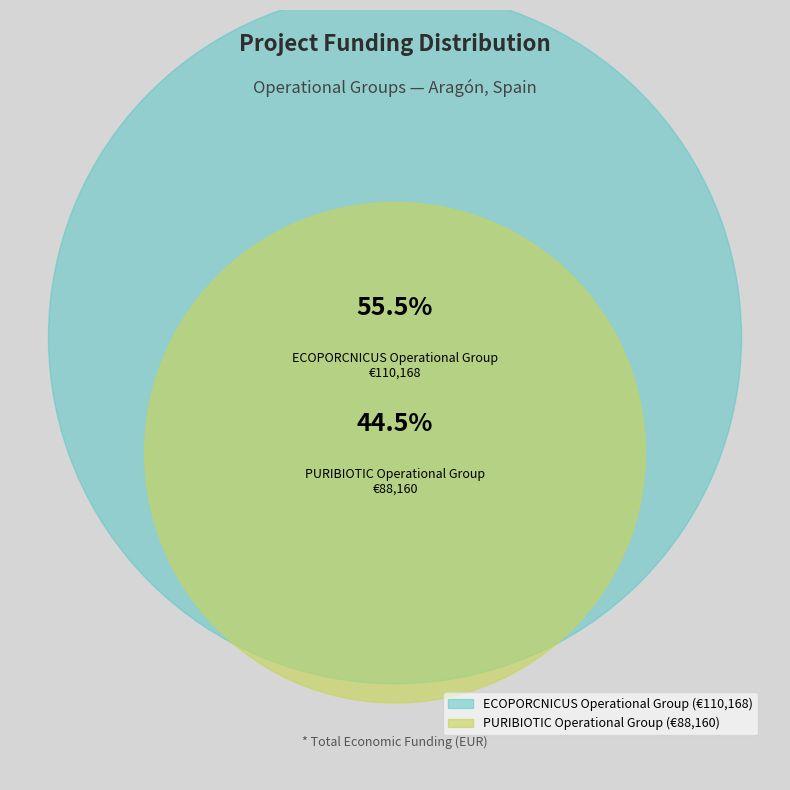

Approximately how many times larger is the value at ECOPORCNICUS Operational Group compared to PURIBIOTIC Operational Group?

1.2